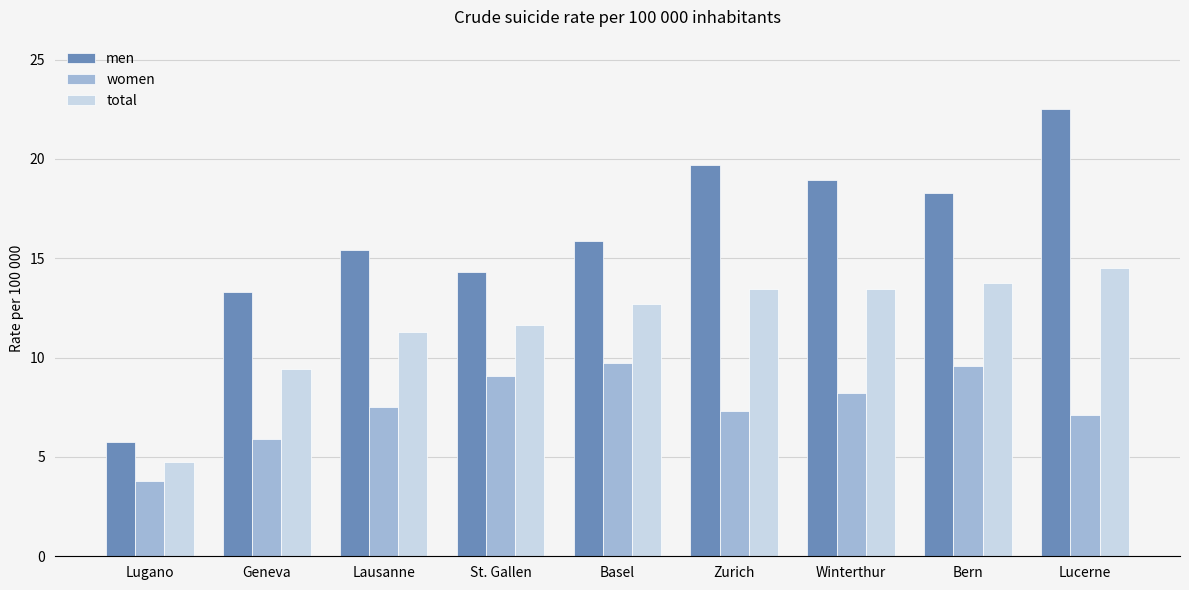

Reading left to right, what are all the values shown in this chart?

men: 5.7	13.3	15.4	14.3	15.9	19.7	19.0	18.3	22.5
women: 3.8	5.9	7.5	9.1	9.7	7.3	8.2	9.6	7.1
total: 4.7	9.4	11.3	11.6	12.7	13.5	13.5	13.8	14.5